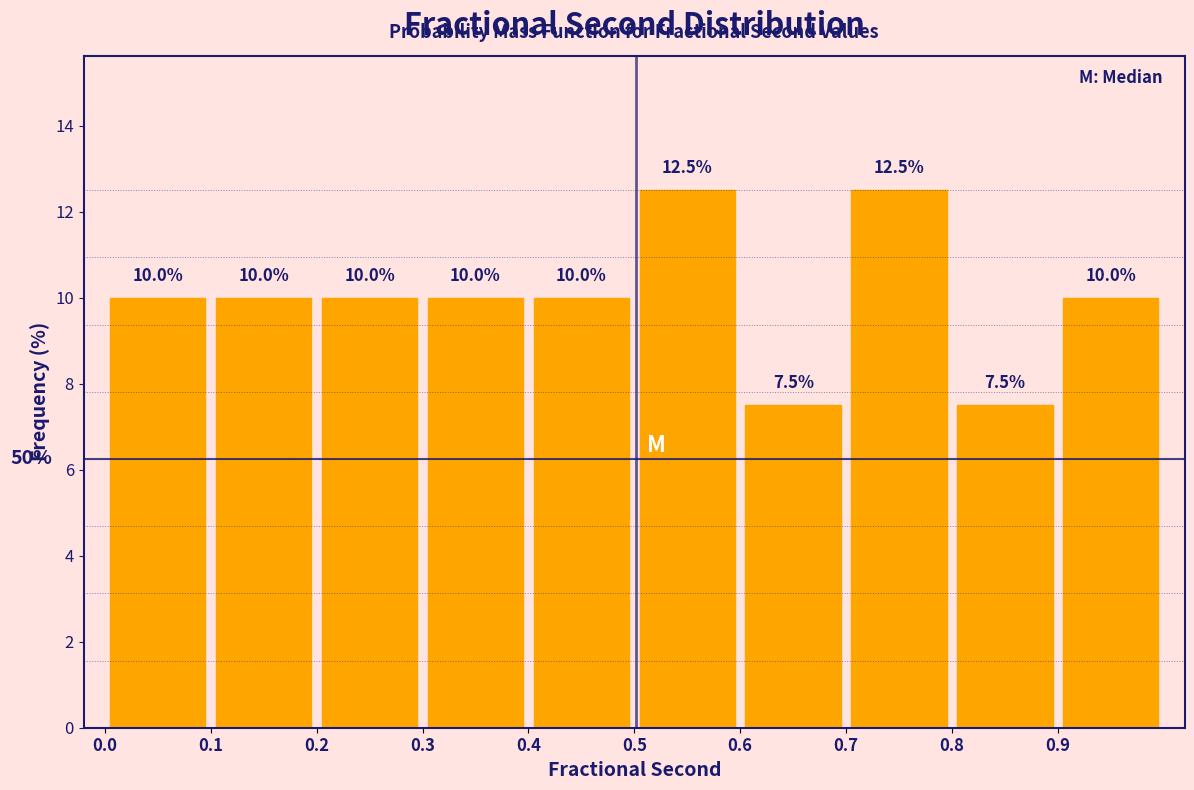

Reading left to right, list every bar in this chart as the range it spans on the x-axis followed by its height.

0.0 to 0.1: 10.0
0.1 to 0.2: 10.0
0.2 to 0.3: 10.0
0.3 to 0.4: 10.0
0.4 to 0.5: 10.0
0.5 to 0.6: 12.5
0.6 to 0.7: 7.5
0.7 to 0.8: 12.5
0.8 to 0.9: 7.5
0.9 to 1.0: 10.0